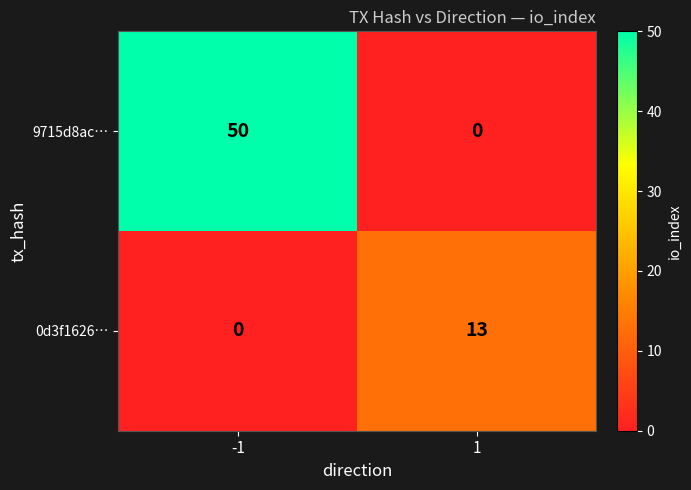

What value does the 0d3f1626… series have at 1, to the nearest 10?

10